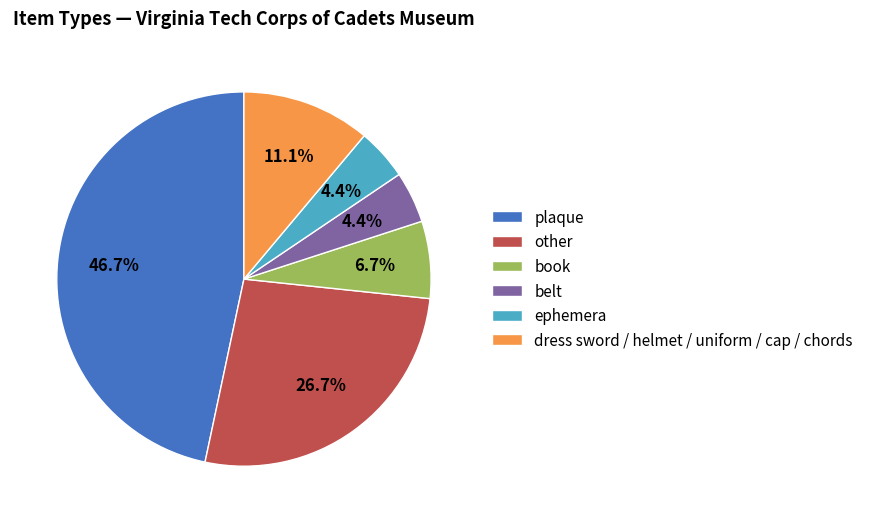

Does any single category account for the majority?

No